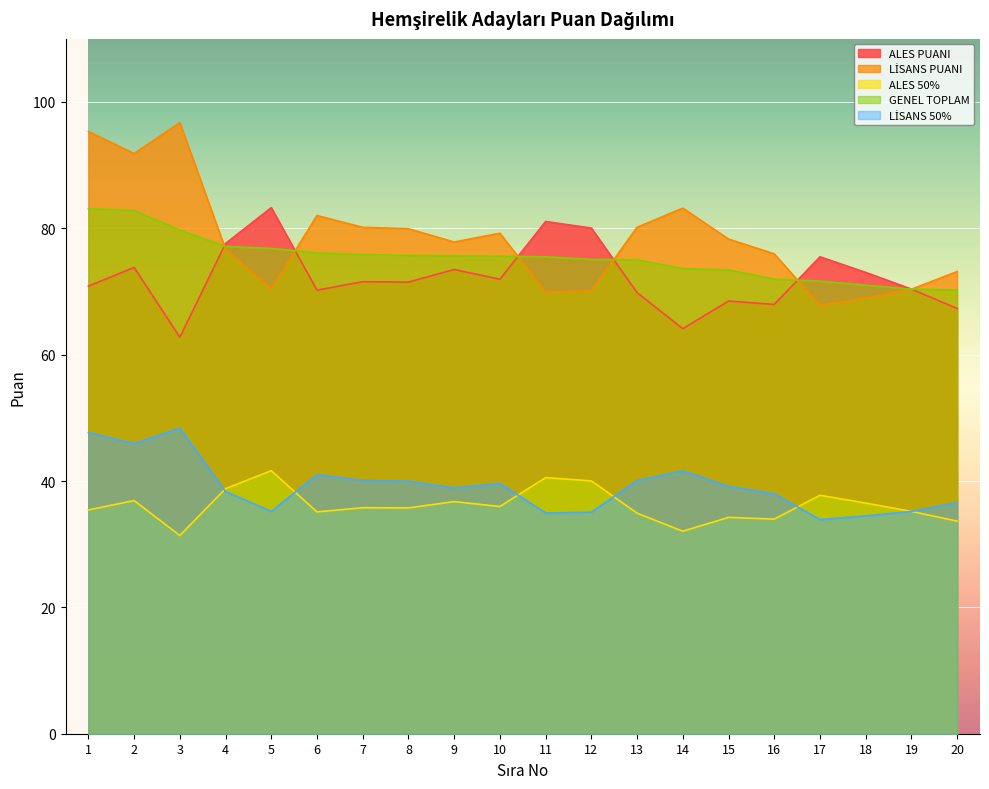

How many data points in GENEL TOPLAM are above 75?

12